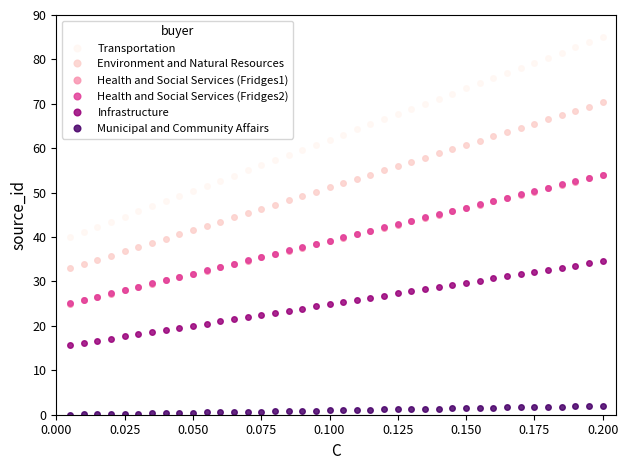

Which series has the widest spread of values?

Transportation